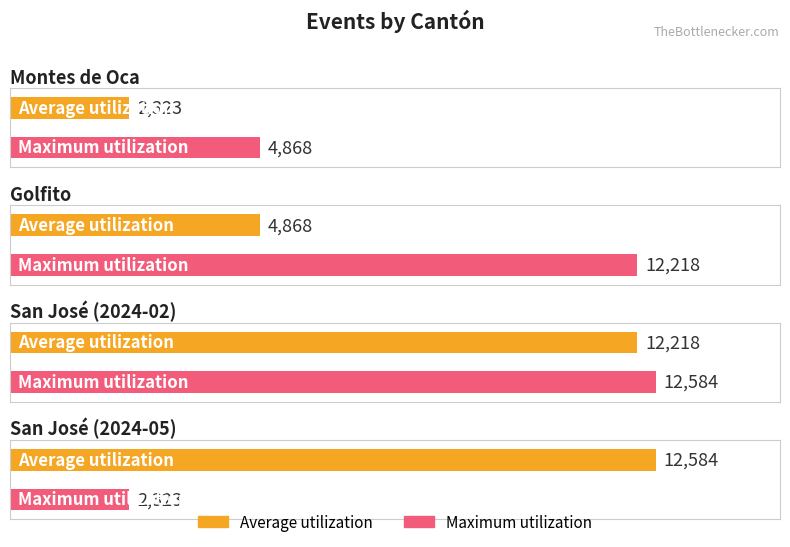

Reading left to right, transcribe all the data shown in this chart.

Average utilization: Montes de Oca=2323	Golfito=4868	San José (2024-02)=12218	San José (2024-05)=12584
Maximum utilization: Montes de Oca=4868	Golfito=12218	San José (2024-02)=12584	San José (2024-05)=2323